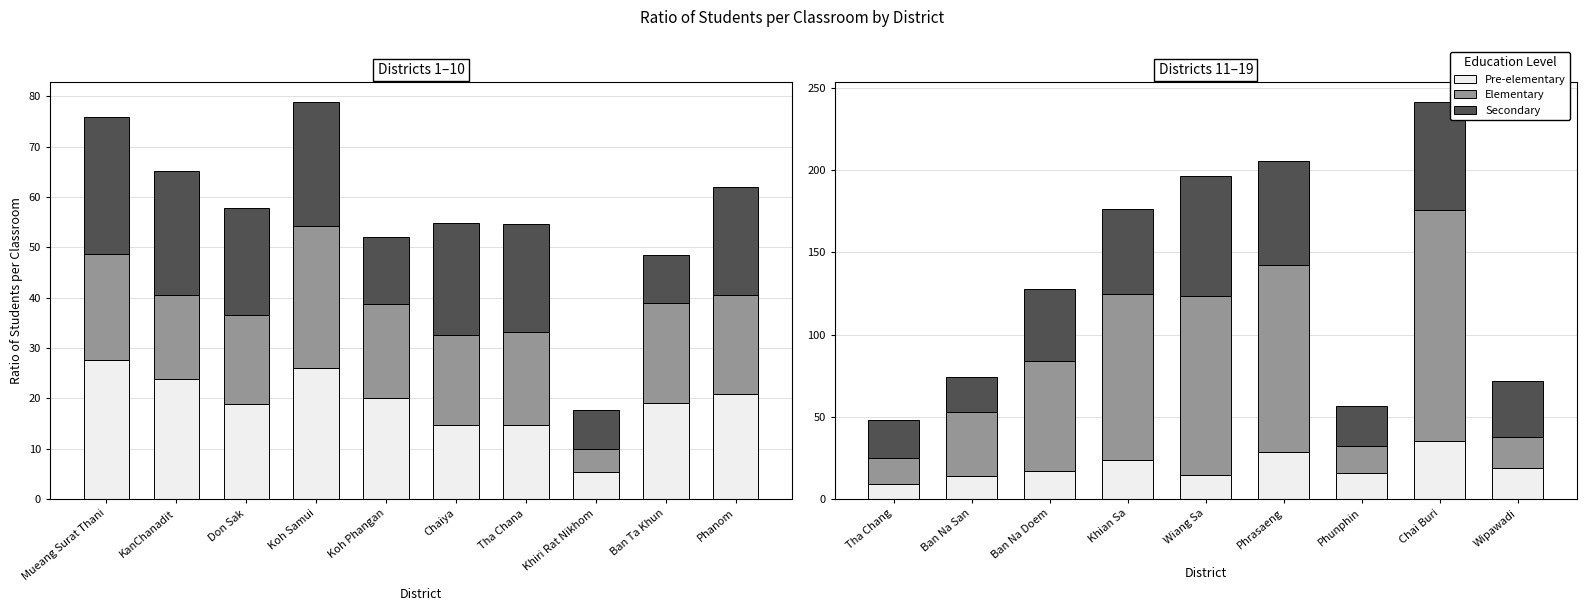

Between Wiang Sa and Khian Sa, which is larger?

Khian Sa